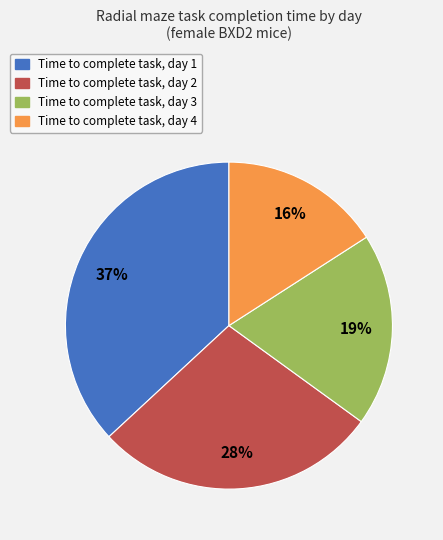

To the nearest percent, what is the difference between the largest and smallest slice percentages?

21%